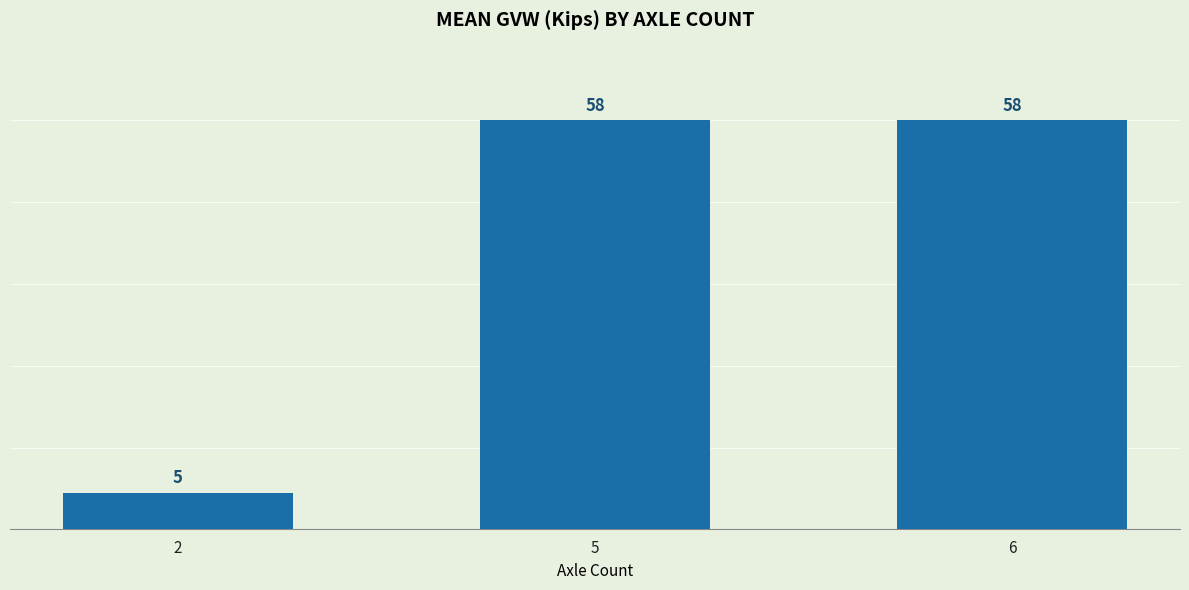

What value does the data have at 6?

58.0